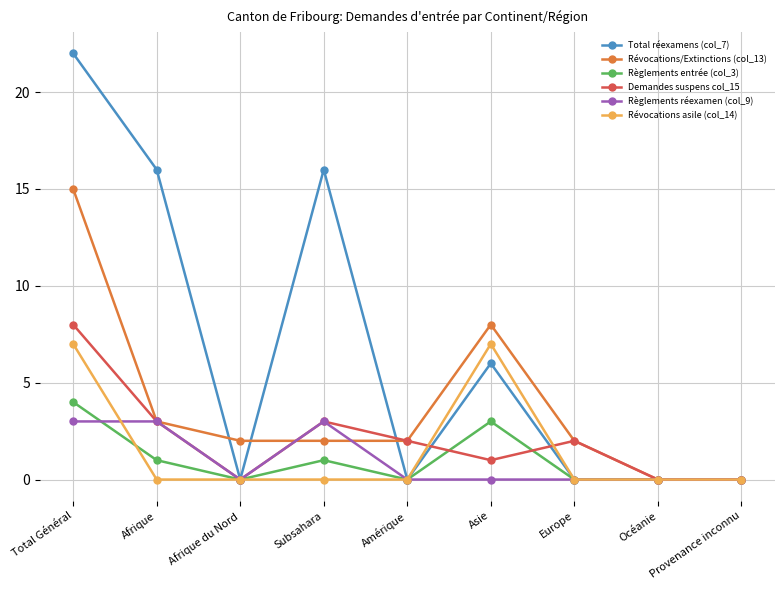

How many distinct data groups are displayed?

6